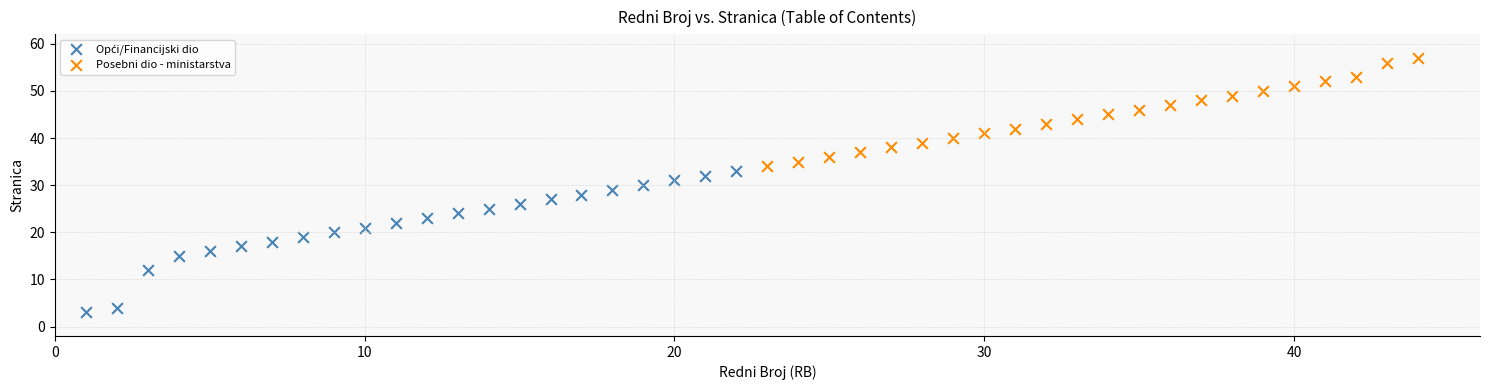

Which series contains the highest Y value?

Posebni dio - ministarstva